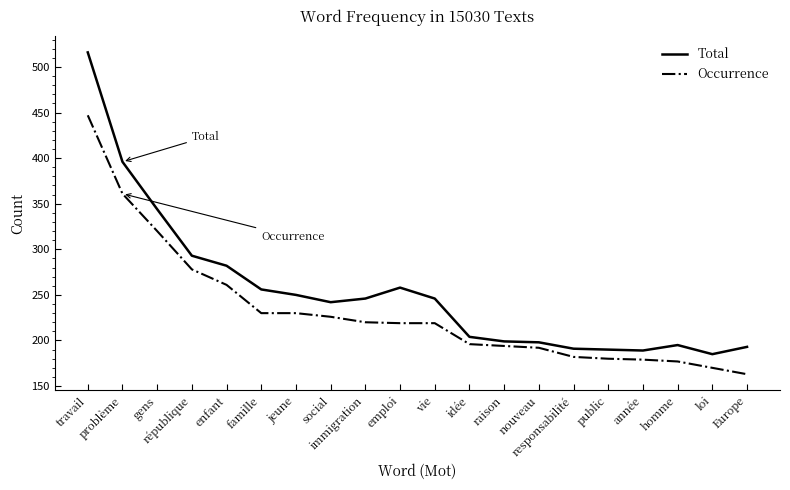

Rank the series by their maximum value, from lowest to highest.

Occurrence, Total